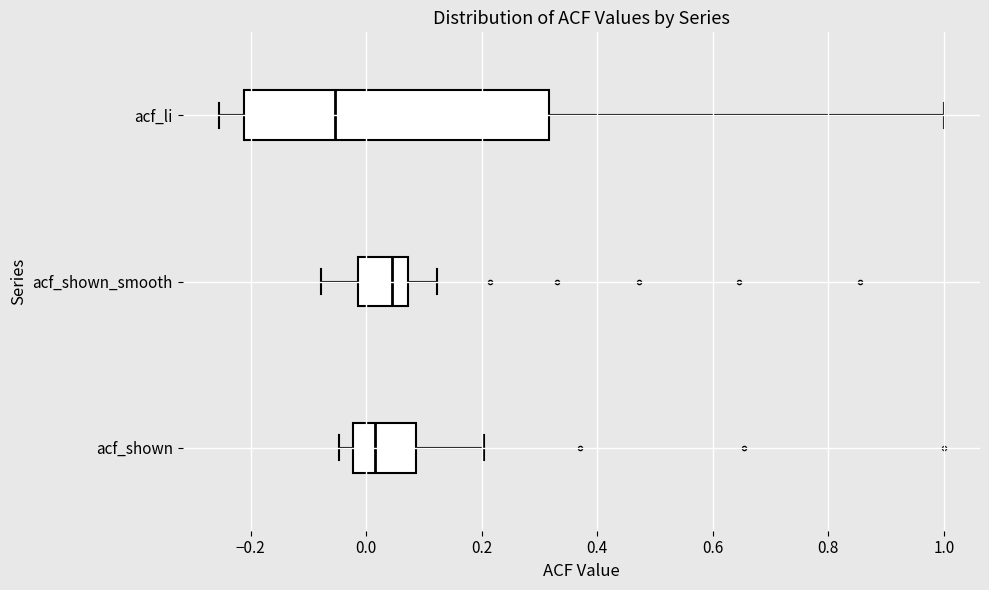

Reading bottom to top, read every box against the x-axis: the position of its median line, the range the box covers, and the ends of its whiskers. The values are not printed on the chart, so give them approximately, as read against the axis.

acf_shown: median 0.02, box -0.02 to 0.08, whiskers -0.04 to 0.20
acf_shown_smooth: median 0.04, box -0.02 to 0.08, whiskers -0.08 to 0.12
acf_li: median -0.06, box -0.22 to 0.32, whiskers -0.26 to 1.00